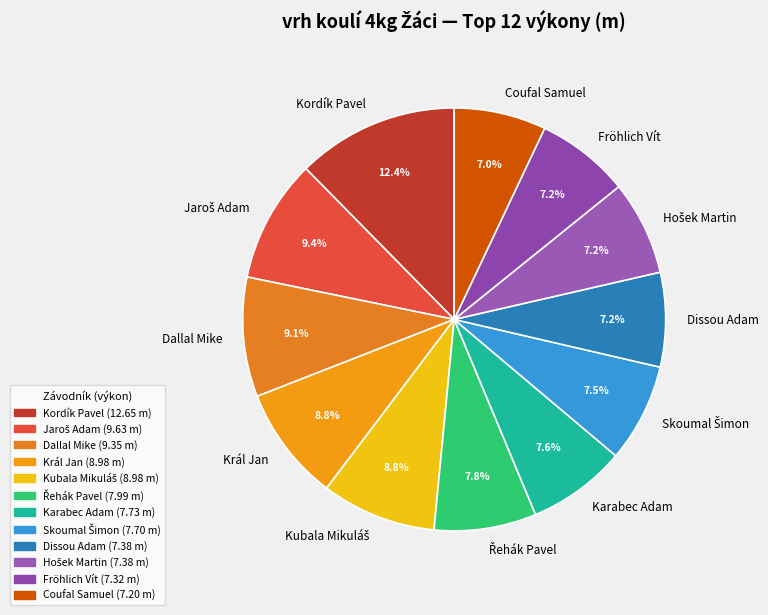

Which category has the biggest portion of the pie?

Kordík Pavel